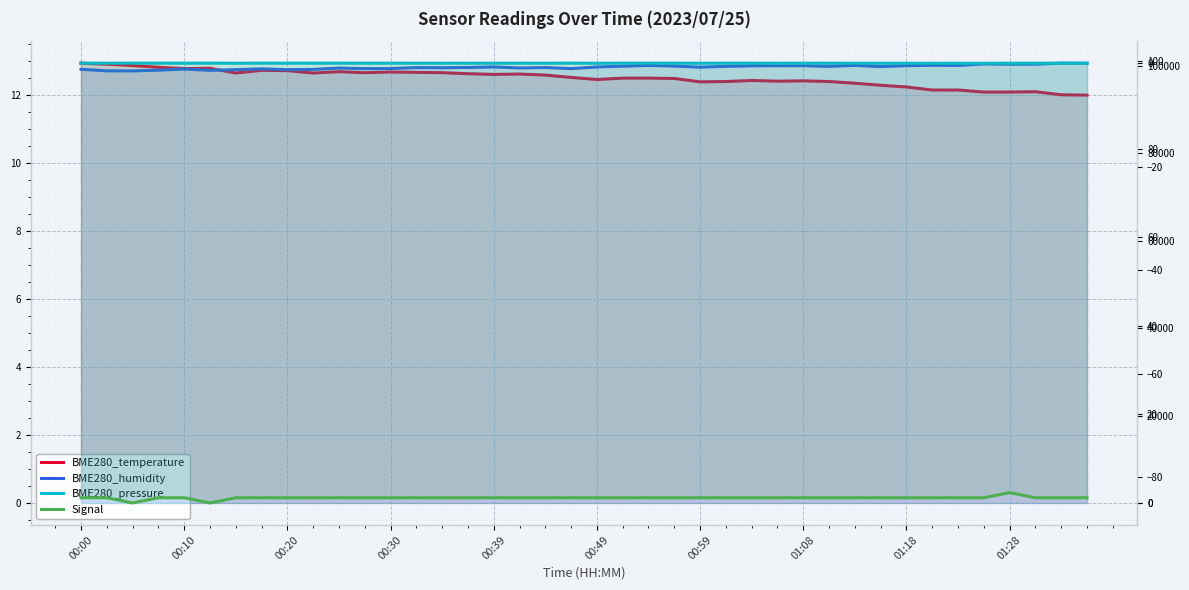

What is the value of the BME280_humidity point at the 21st from the left?

98.5